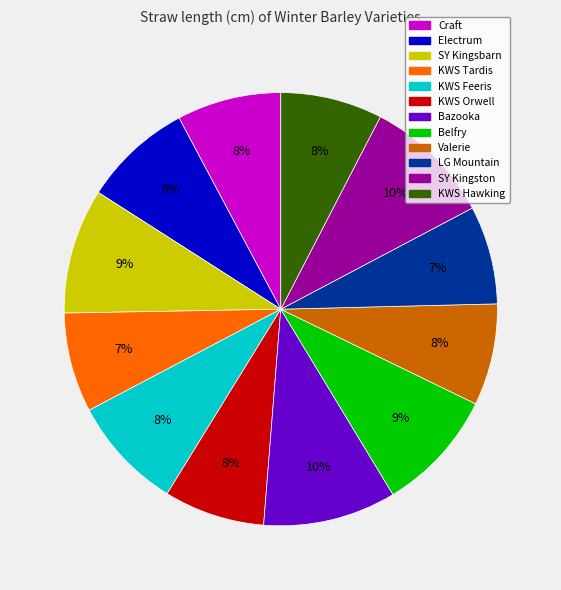

Approximately how many times larger is the value at Electrum compared to LG Mountain?

1.1